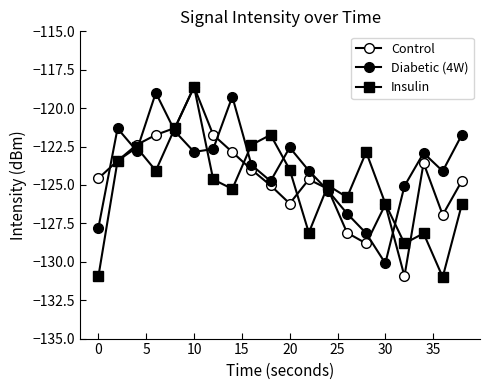

Rank the series by their maximum value, from highest to lowest.

Control, Insulin, Diabetic (4W)